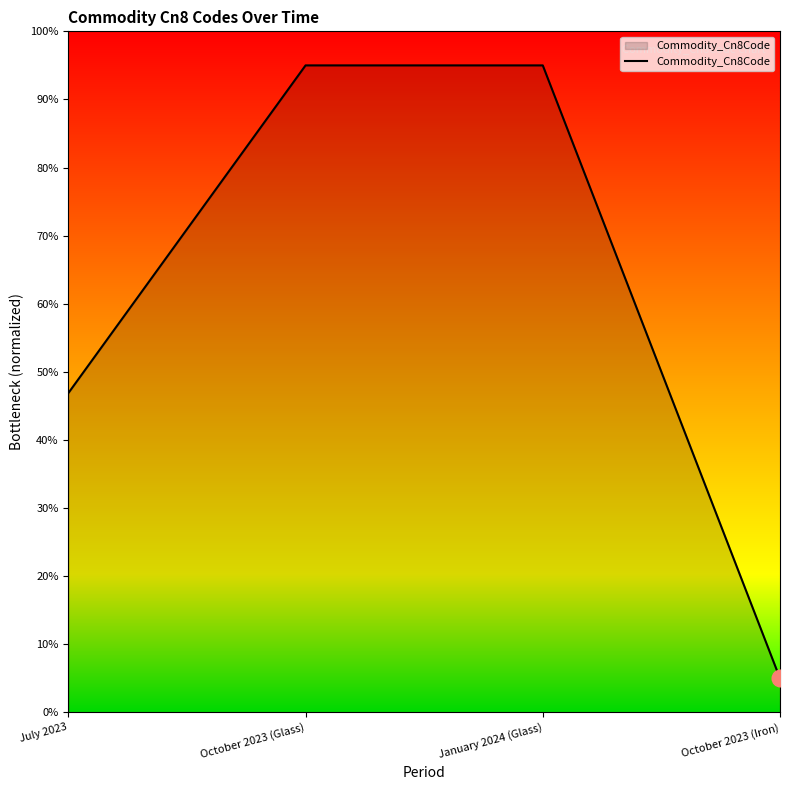

What is the approximate value at October 2023 (Glass)?

95.0